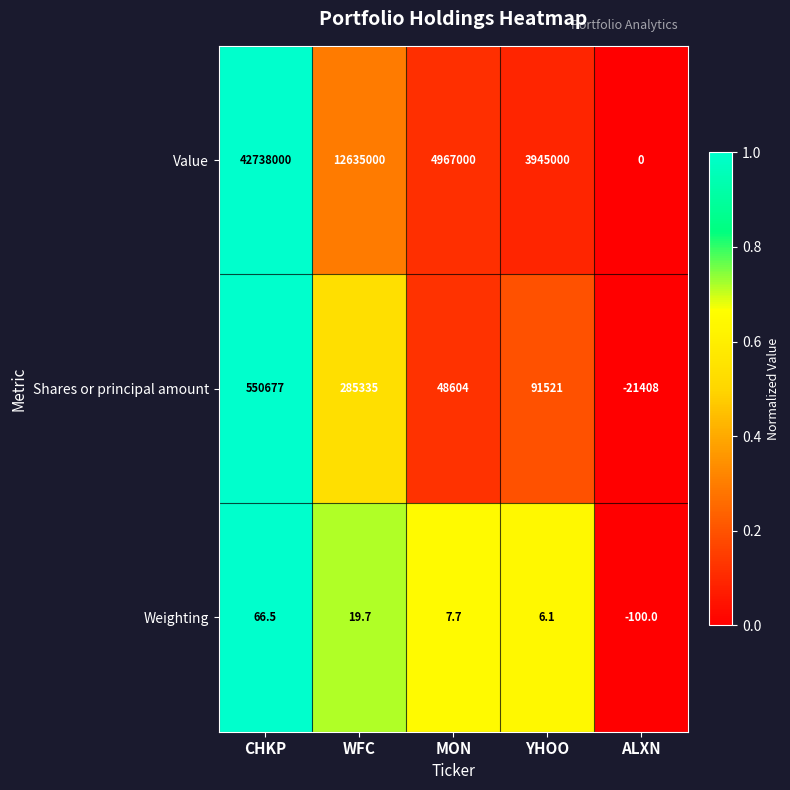

The Weighting series shows 12.6 at MON. True or false?

False